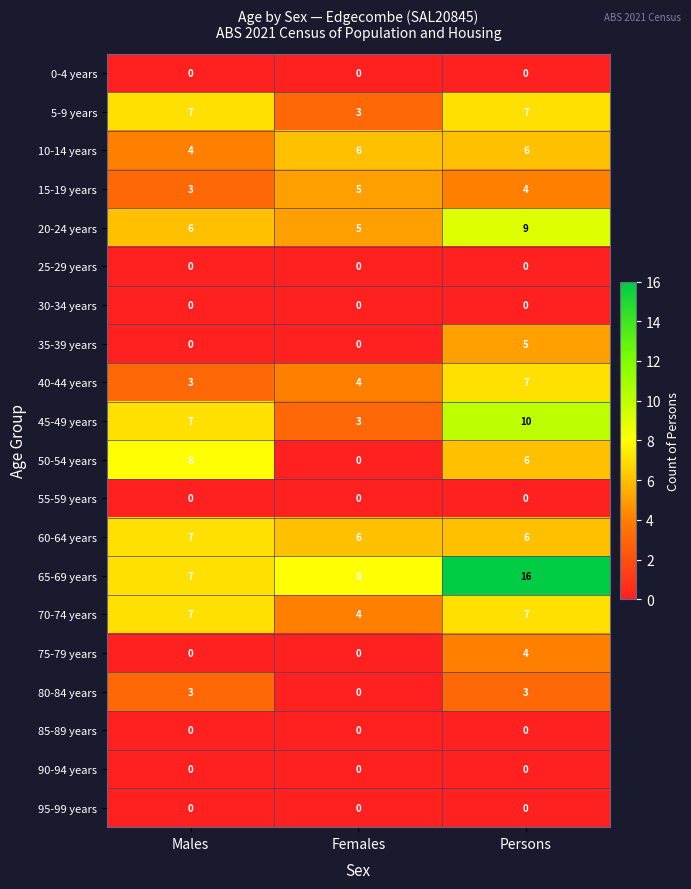

Which label corresponds to the largest value in the chart?

Persons